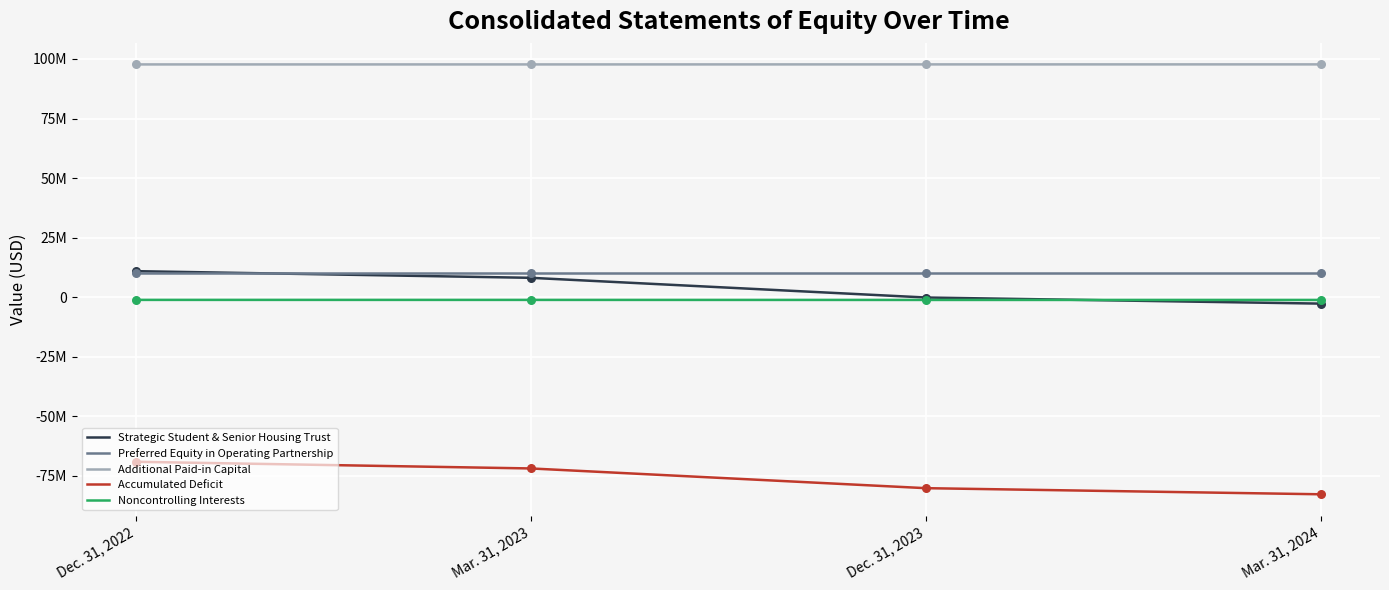

What are all the series names shown in the legend?

Strategic Student & Senior Housing Trust, Preferred Equity in Operating Partnership, Additional Paid-in Capital, Accumulated Deficit, Noncontrolling Interests